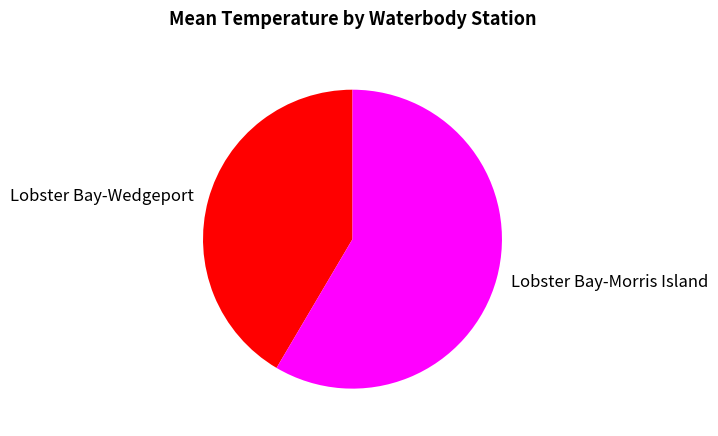

Rank the categories by value from lowest to highest.

Lobster Bay-Wedgeport, Lobster Bay-Morris Island